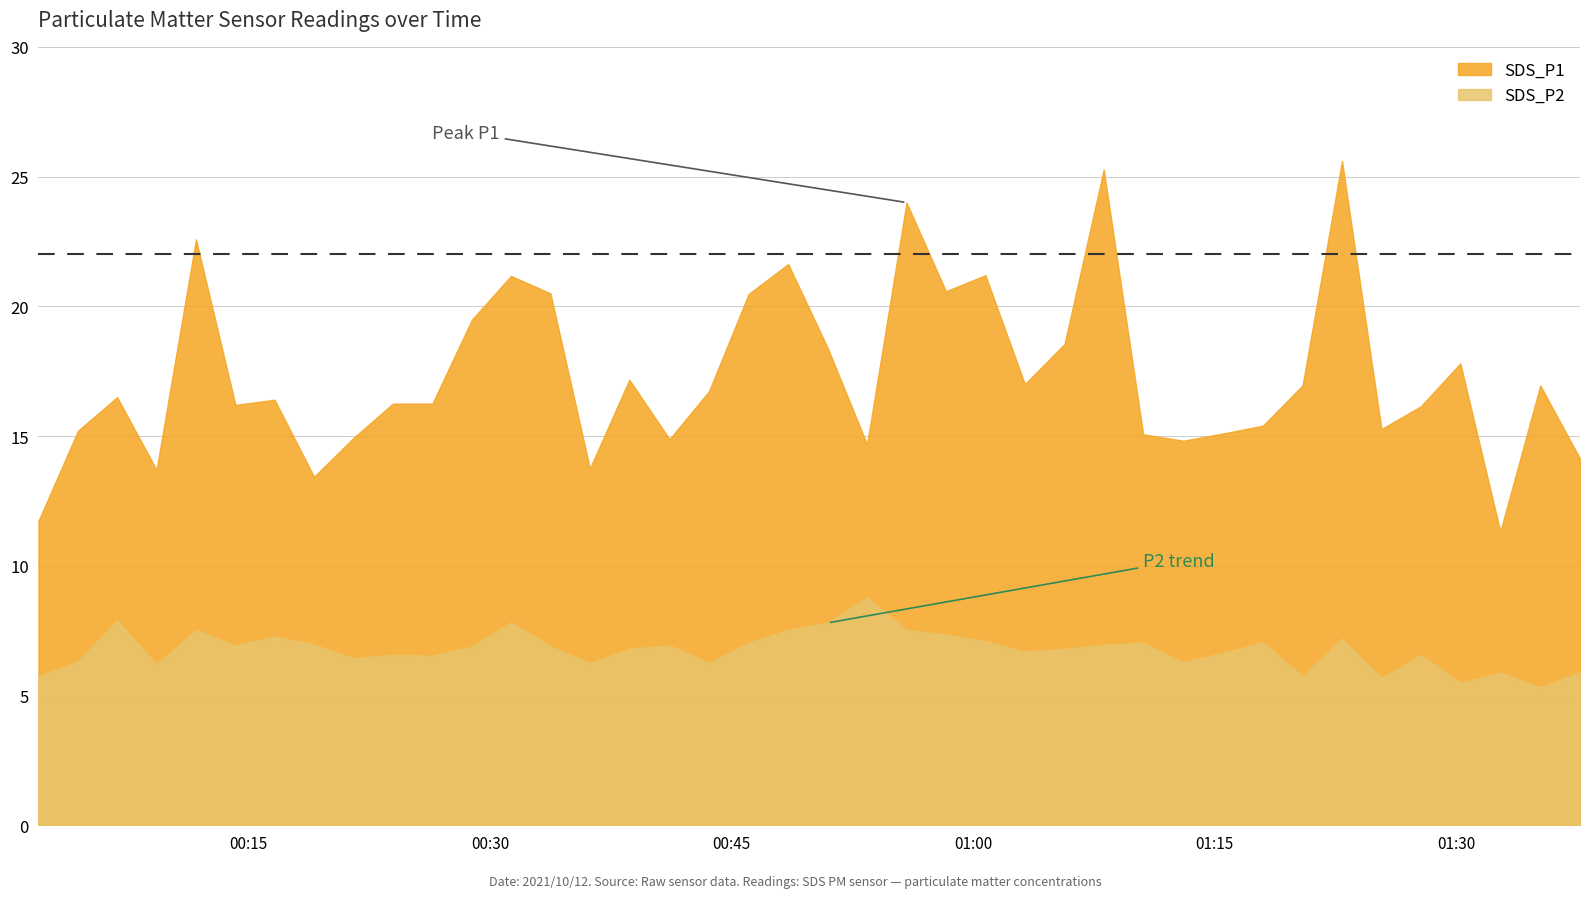

Where is the first local minimum for SDS_P2?

2021/10/12 00:09:16